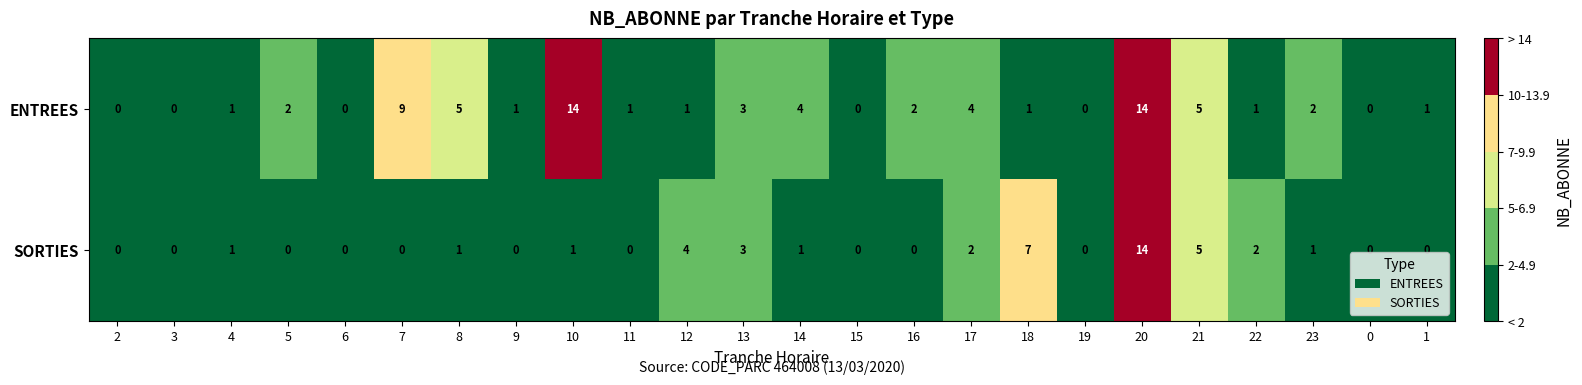

Which series changed the most between 14 and 18?

SORTIES